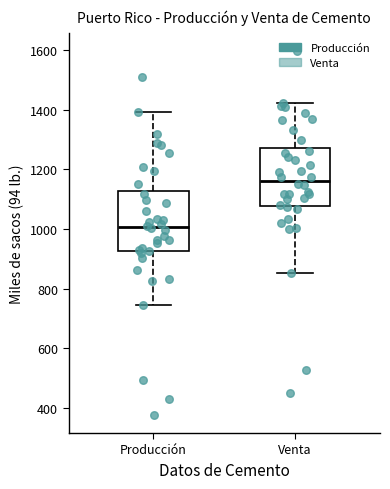

Which box's median line is the highest?

Venta